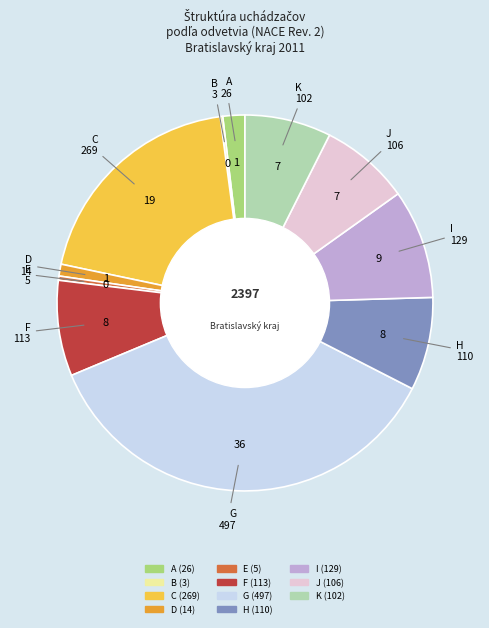

Which slice is the largest?

G